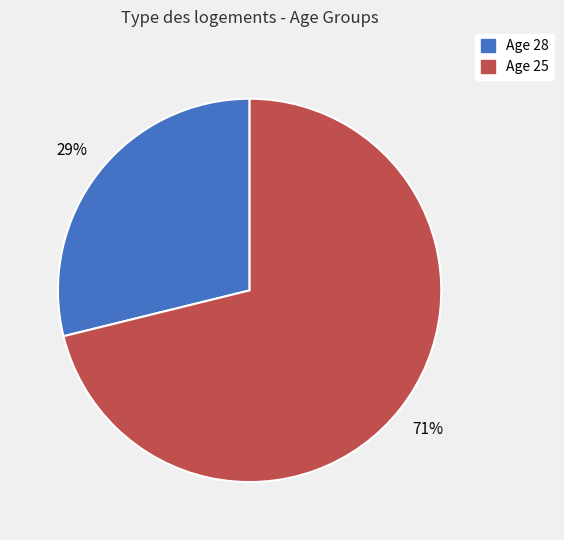

To the nearest percent, what is the difference between the largest and smallest slice percentages?

42%